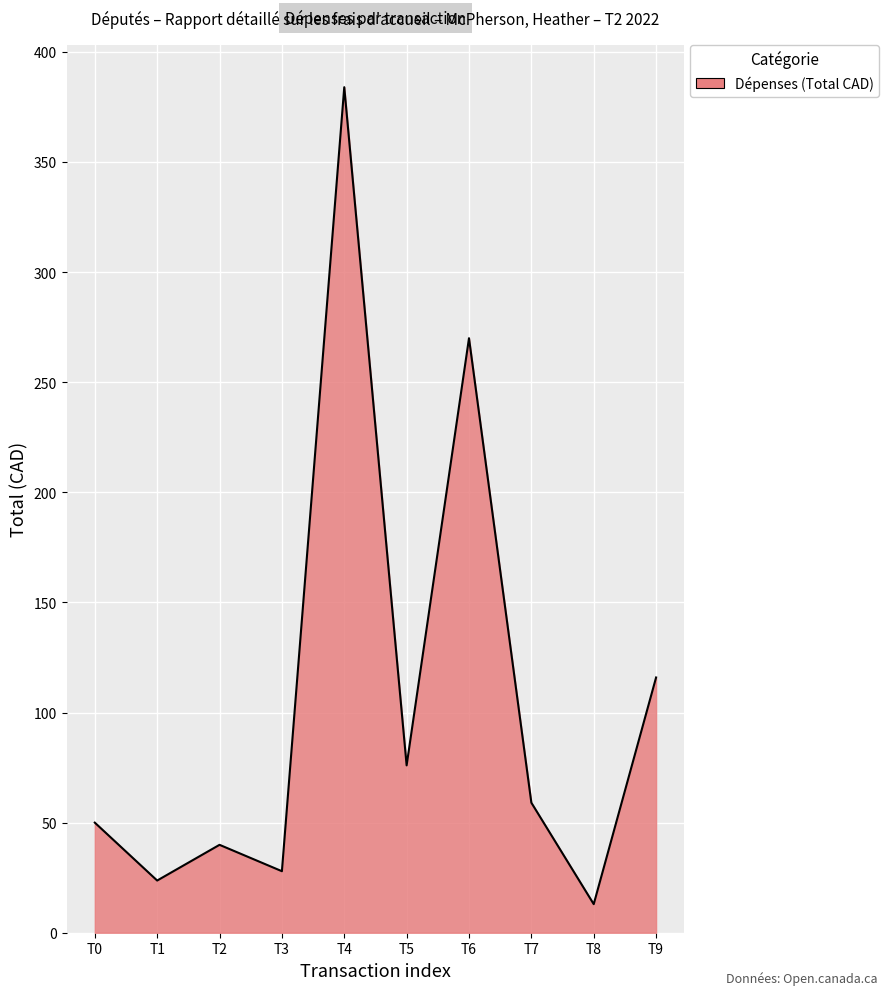

What is the change in value from T1 to T5?

+52.3